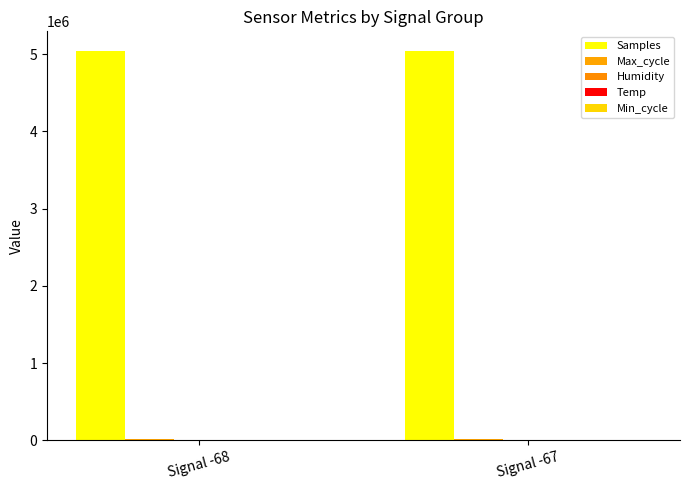

Are the bars horizontal?

No